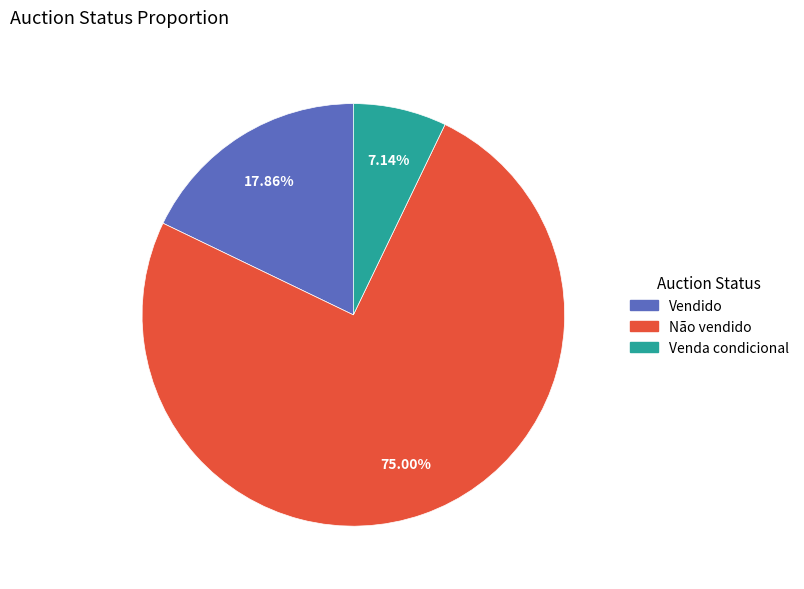

Which slice is the smallest?

Venda condicional